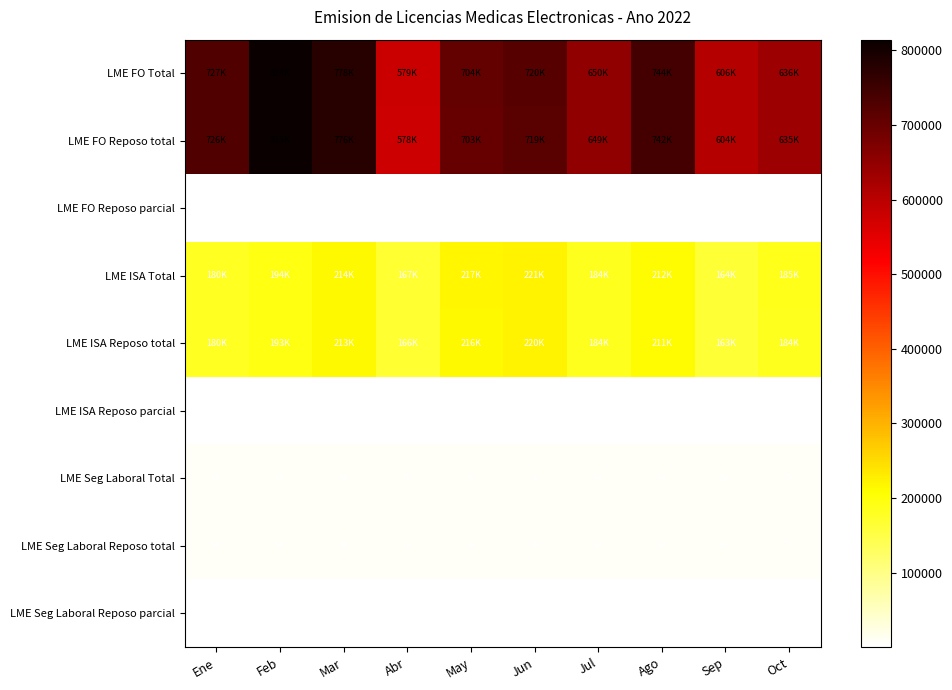

Rank the series by their maximum value, from lowest to highest.

LME Seg Laboral Reposo parcial, LME ISA Reposo parcial, LME FO Reposo parcial, LME Seg Laboral Reposo total, LME Seg Laboral Total, LME ISA Reposo total, LME ISA Total, LME FO Reposo total, LME FO Total